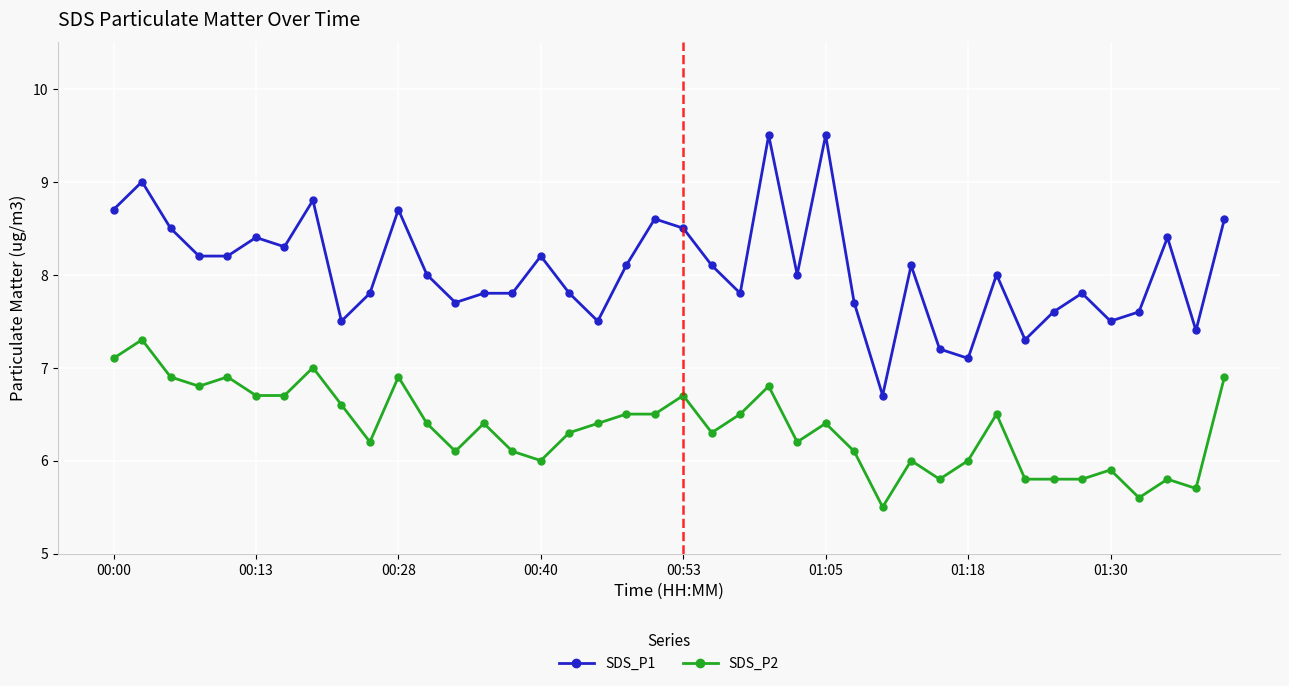

True or false: SDS_P1 has more than 2 points higher than both neighbors.

True